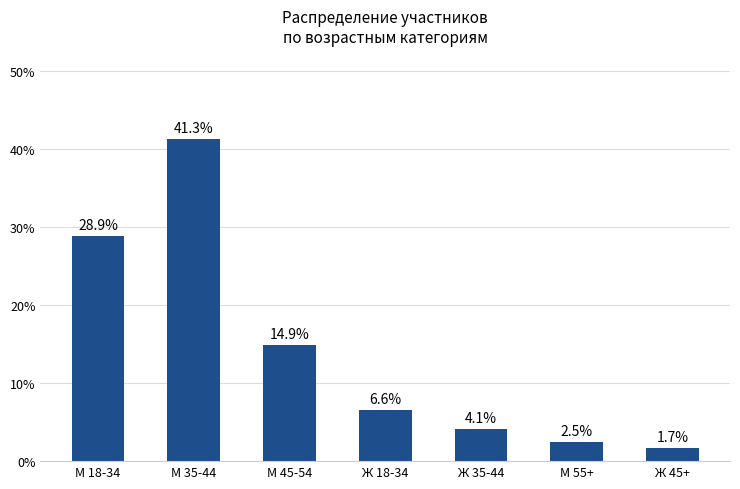

Reading left to right, transcribe all the data shown in this chart.

28.9	41.3	14.9	6.6	4.1	2.5	1.7